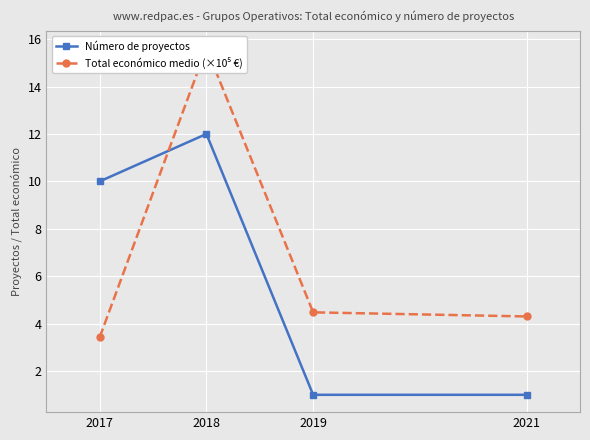

What is the sum of all Número de proyectos values?

24